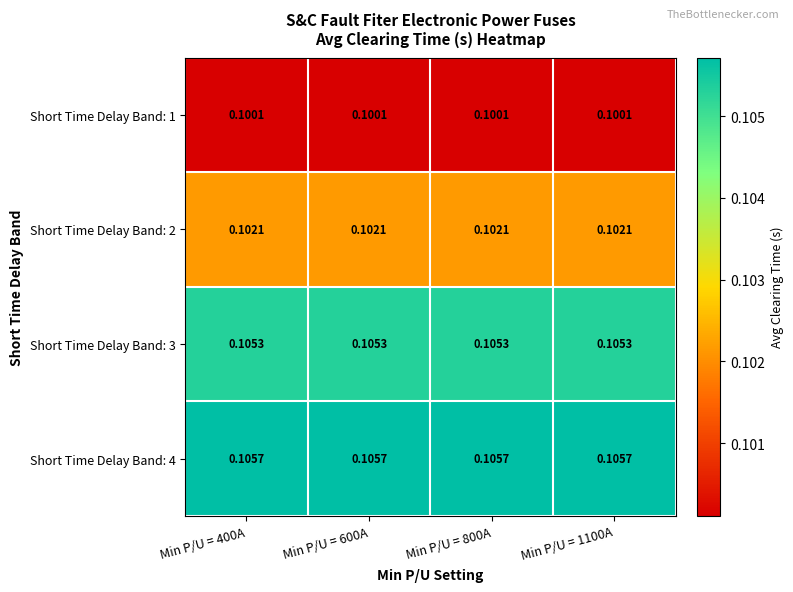

Count the number of categories in the chart.

4